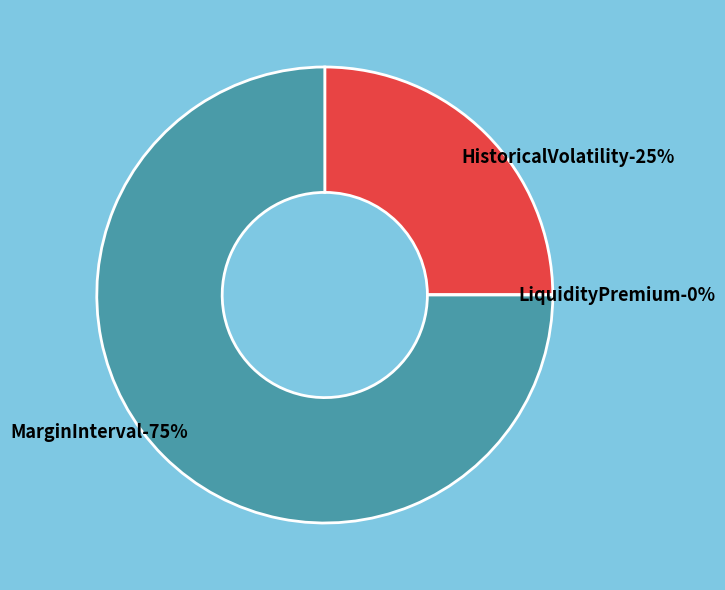

Does MarginInterval account for over 50% of the chart?

Yes